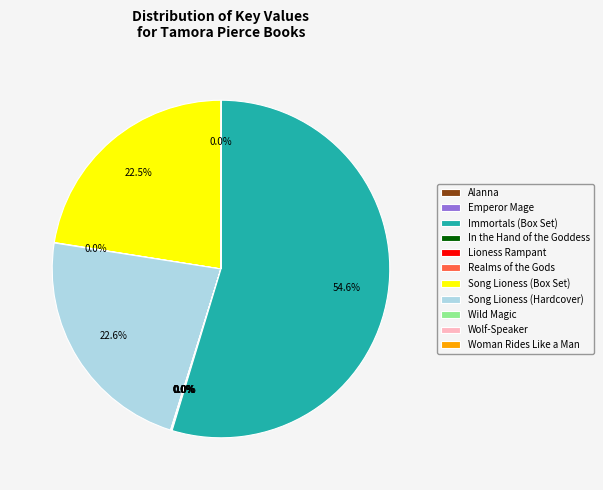

Which slice is the largest?

Wolf-Speaker